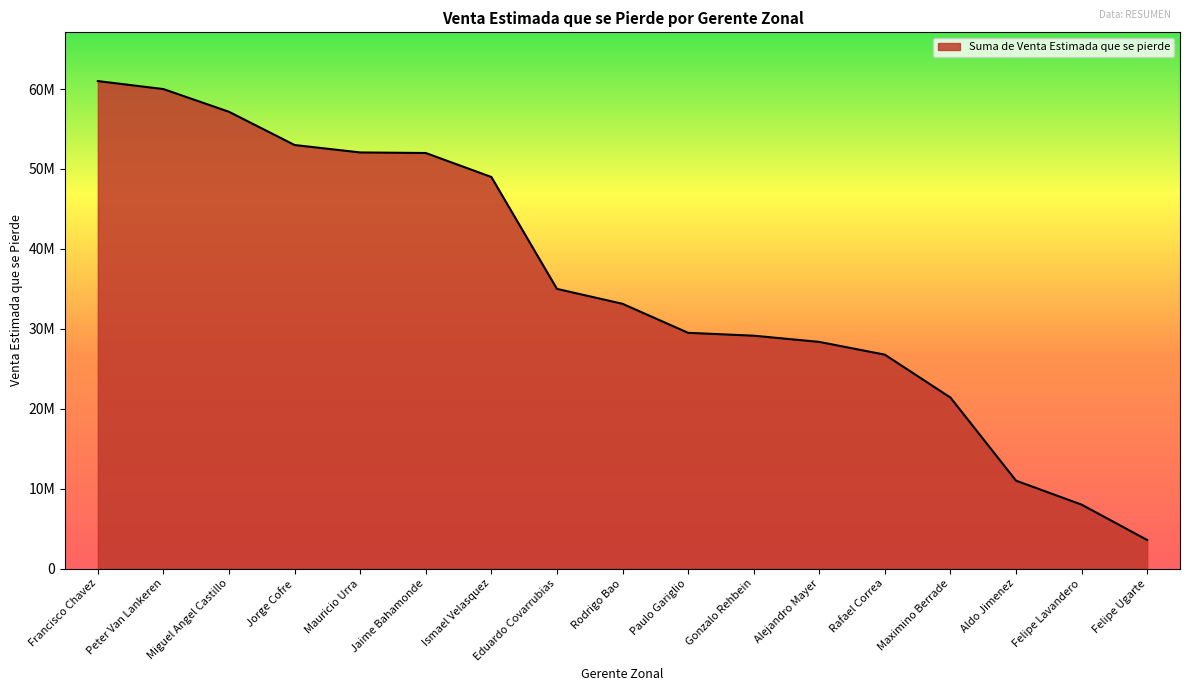

Which label corresponds to the largest value in the chart?

Francisco Chavez